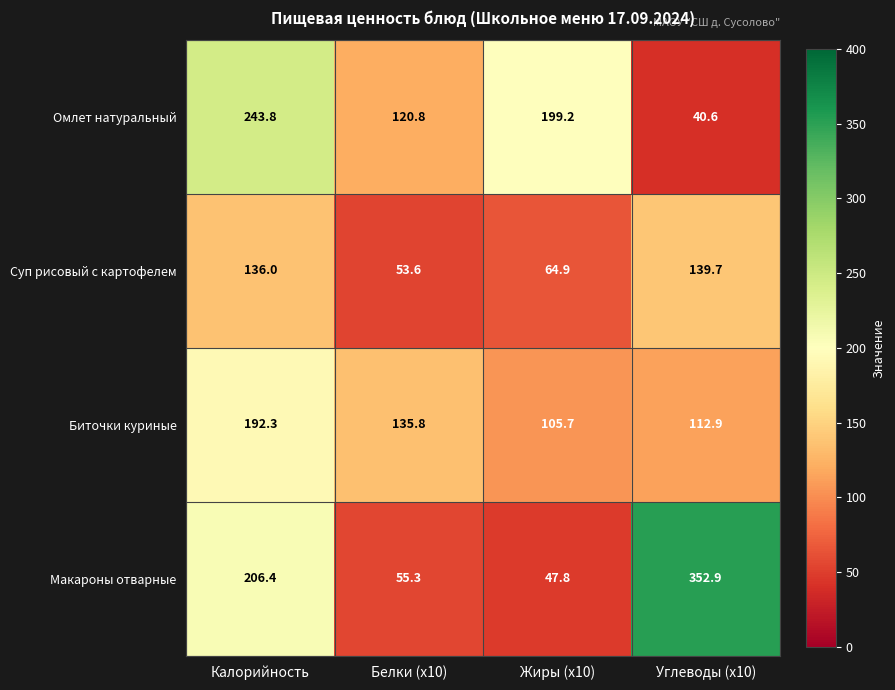

Which series has the widest spread of values?

Макароны отварные